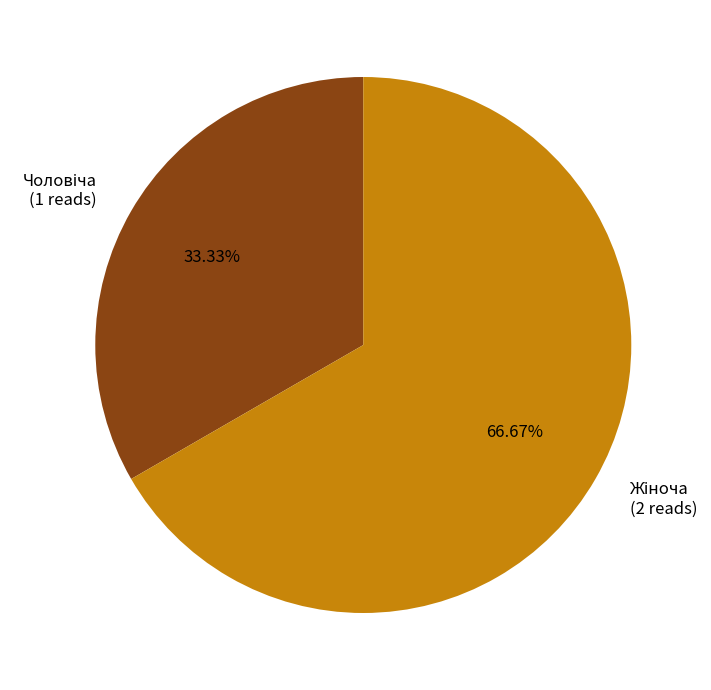

Is there any slice that represents more than half of the pie?

Yes